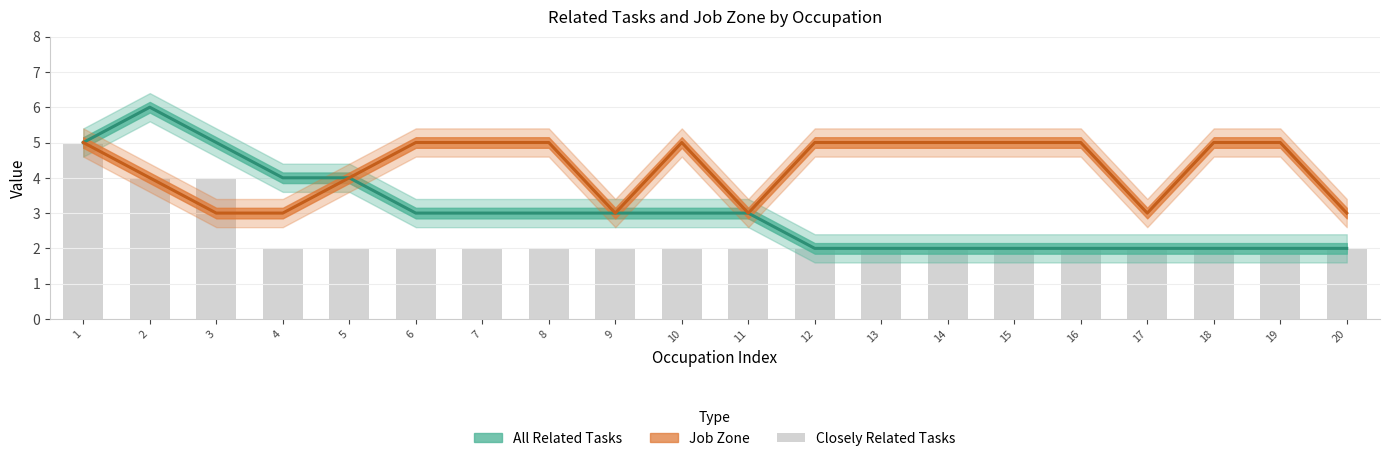

Is it true that the value at 7 is 2?

True